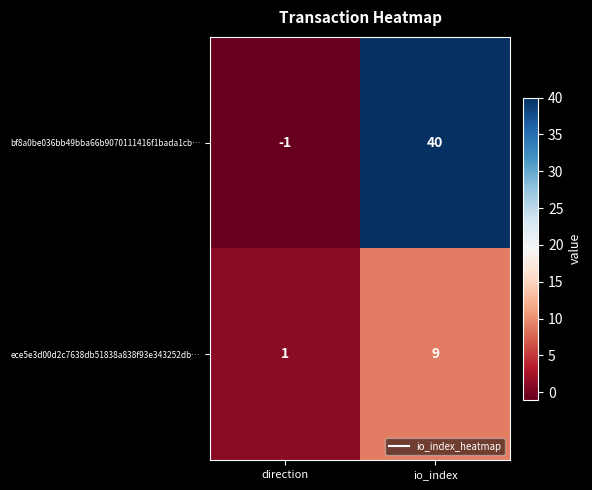

Which series has the widest spread of values?

bf8a0be036bb49bba66b9070111416f1bada1cb…